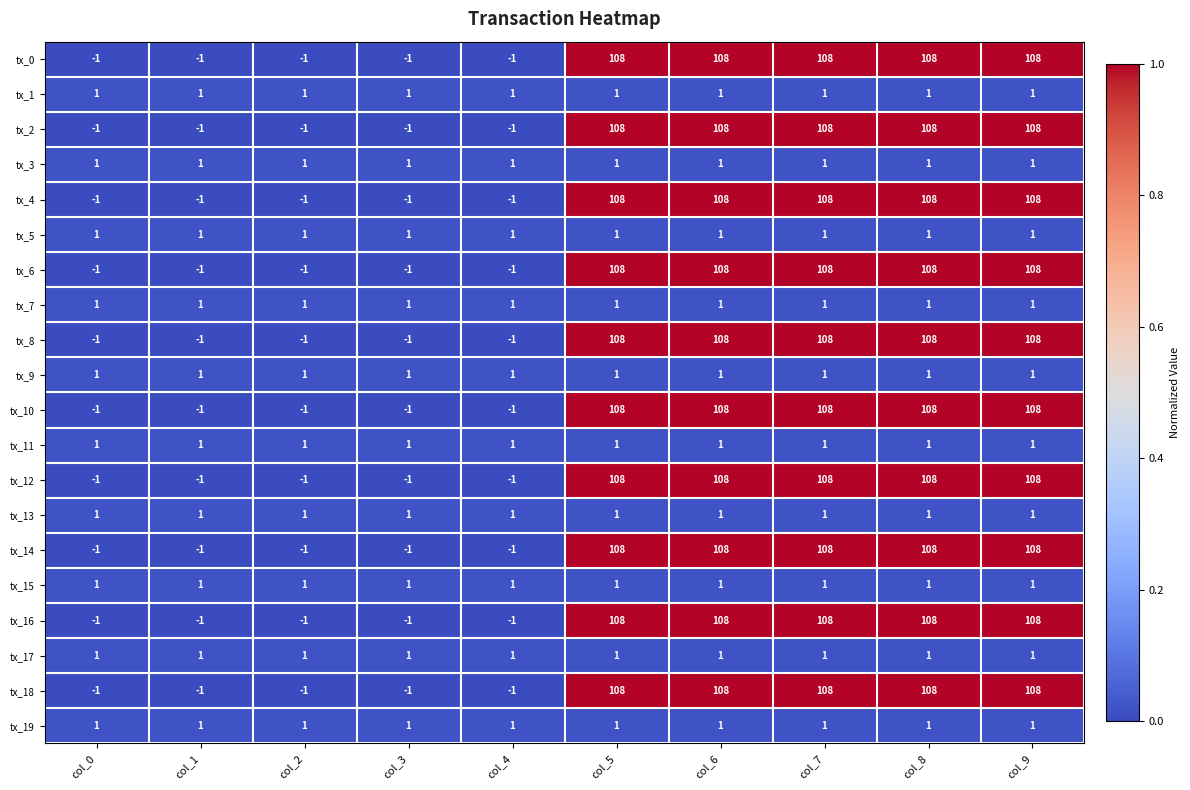

What is the spread (max minus min) of values at col_5?

107